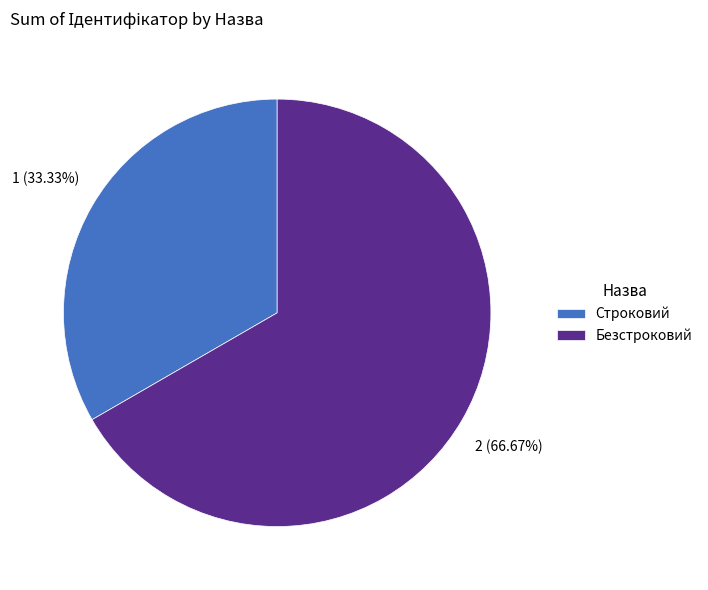

The Строковий slice represents 33% of the pie. True or false?

True